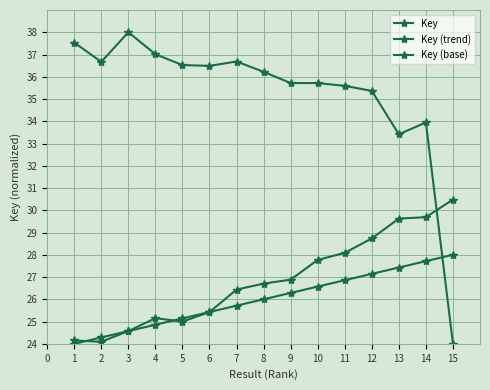

Rank the series at 8 from lowest to highest value.

Key (base), Key (trend), Key